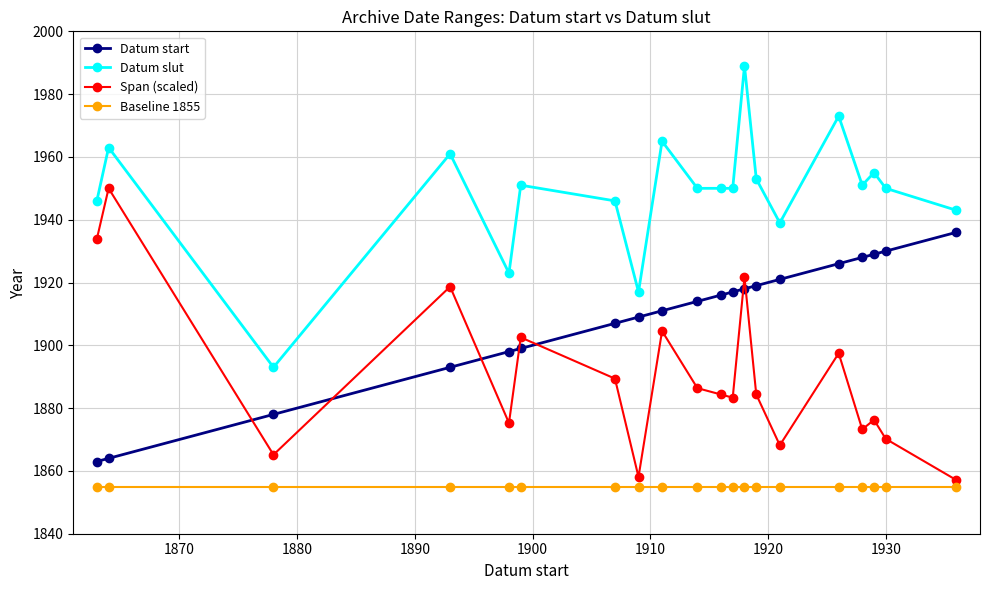

Rank the series by their average value, from highest to lowest.

Datum slut, Datum start, Span (scaled), Baseline 1855